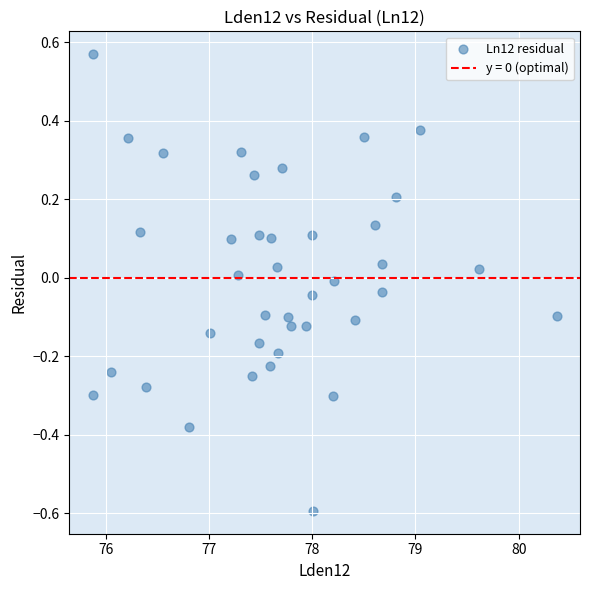

What is the range of Y values (max minus min)?

1.2